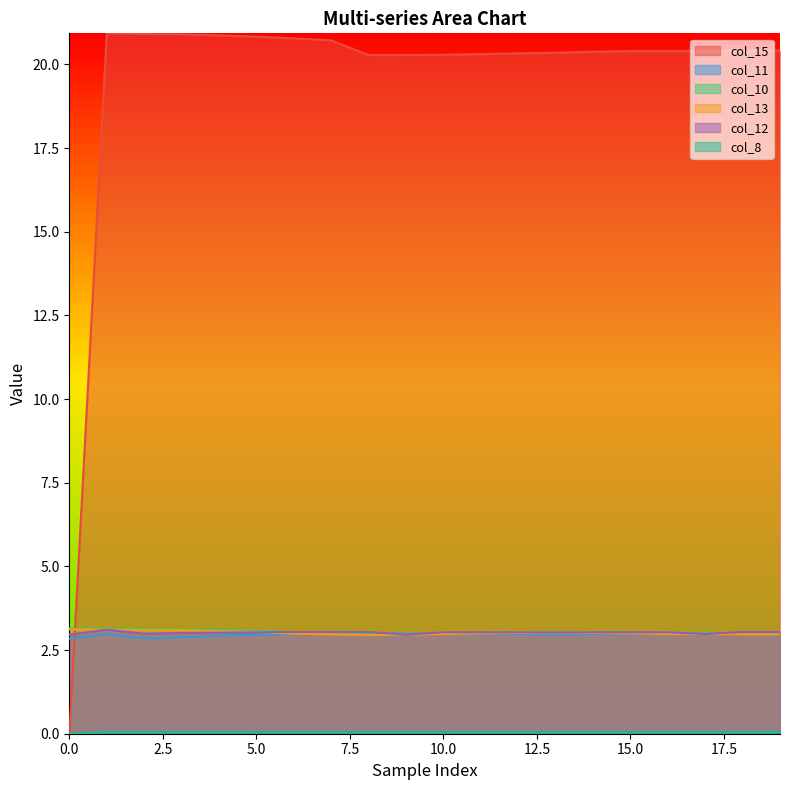

The col_8 series shows 0.1 at 4. True or false?

False